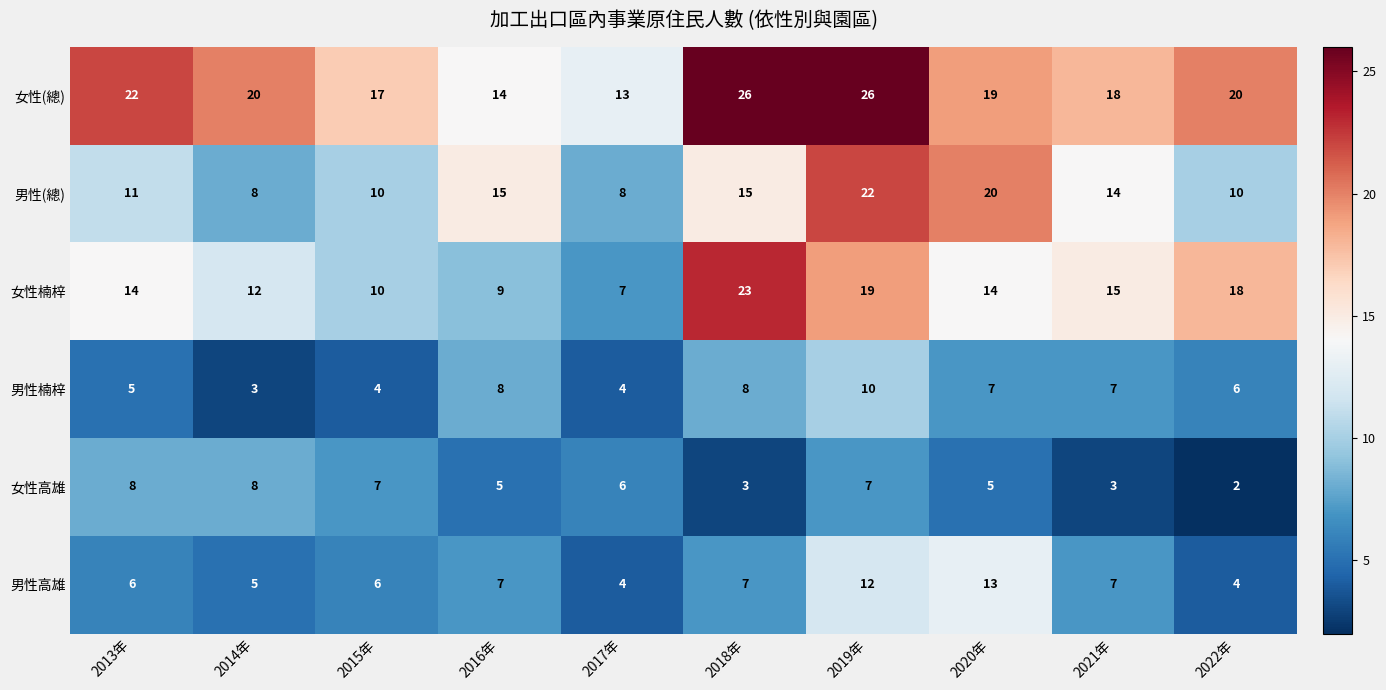

At 2019年, list the series in order from smallest to largest.

女性高雄, 男性楠梓, 男性高雄, 女性楠梓, 男性(總), 女性(總)